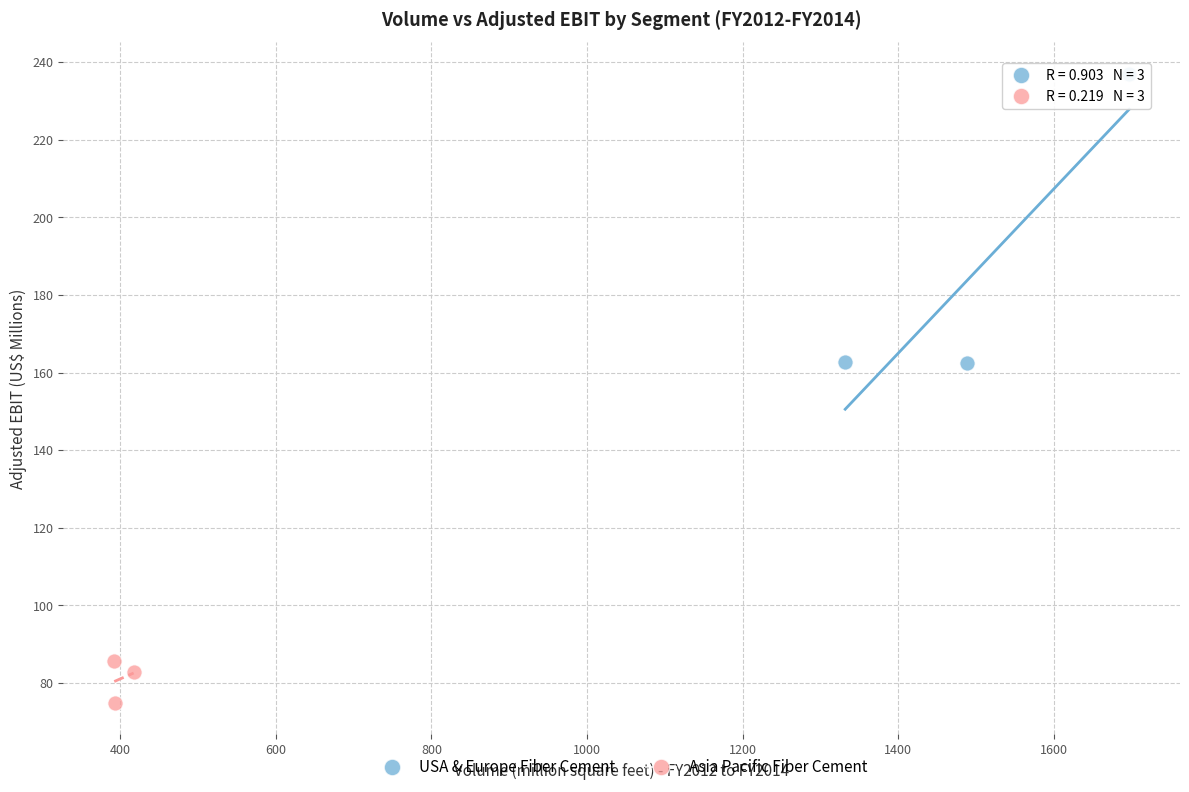

Which series has the widest spread of Y values?

USA & Europe Fiber Cement